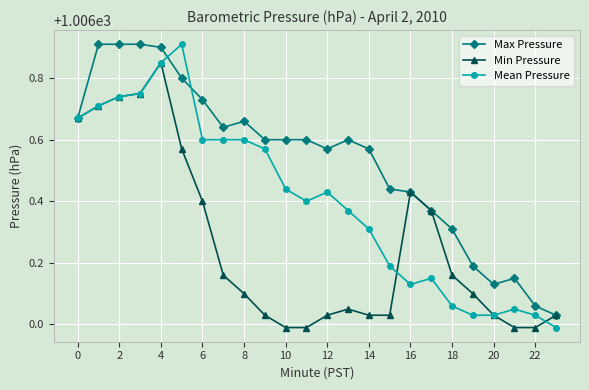

List the series in order of their overall mean, lowest first.

Min Pressure, Mean Pressure, Max Pressure